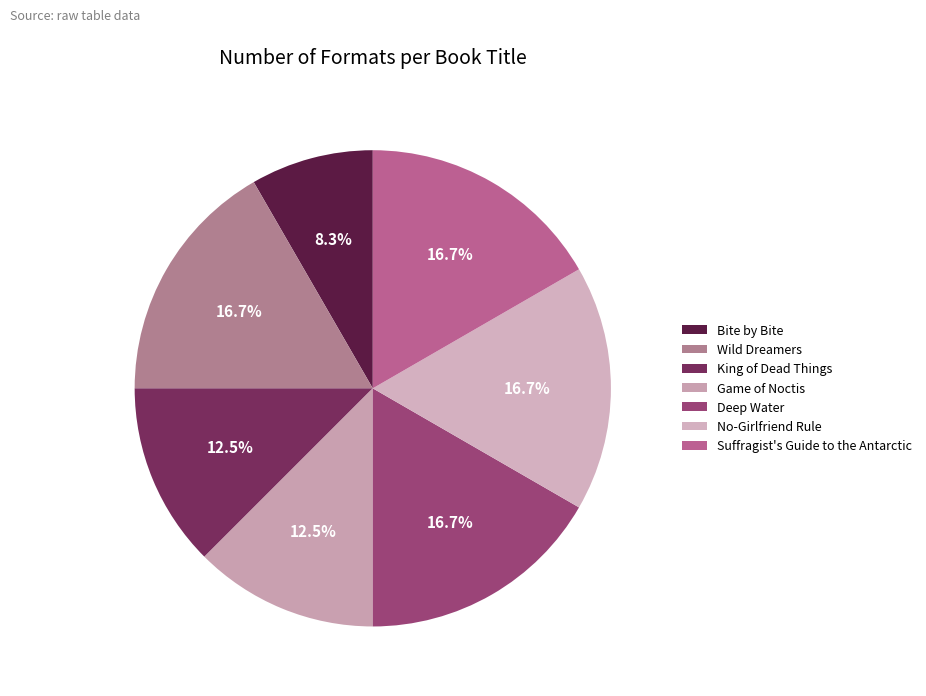

Is there any slice that represents more than half of the pie?

No